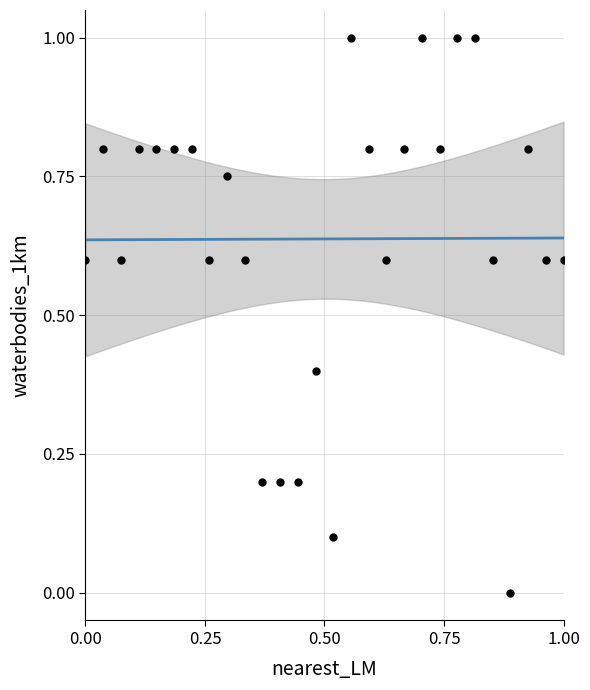

What is the range of X values (max minus min)?

1.0